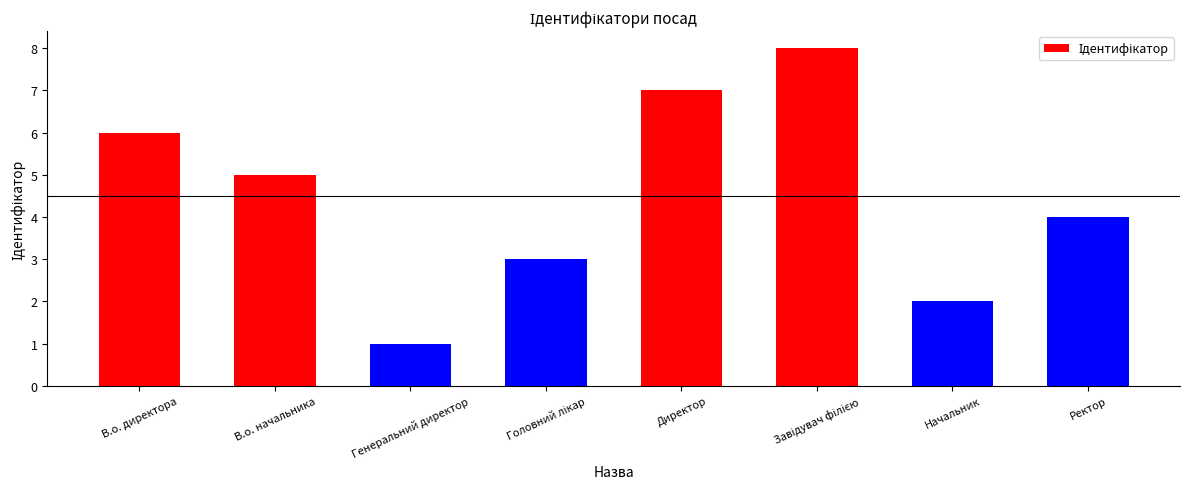

What is the ratio of the value at Директор to the value at Начальник?

3.5